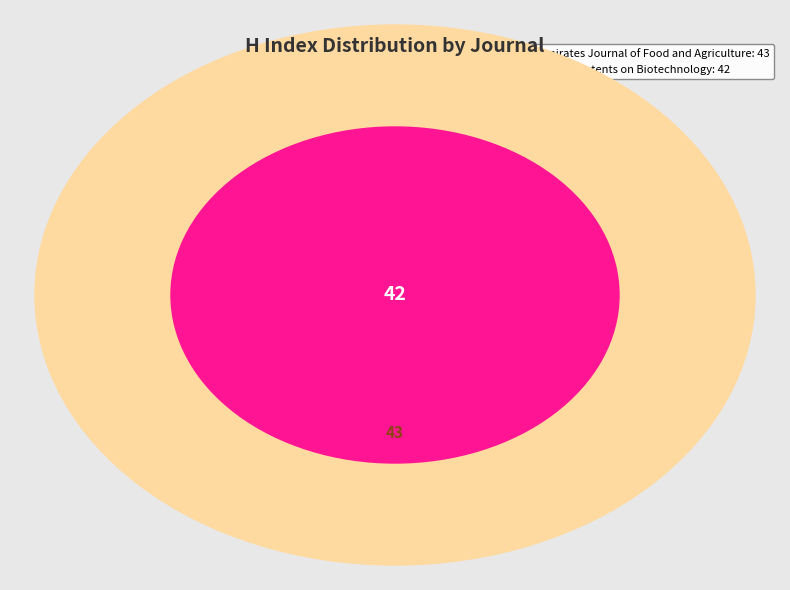

Is Emirates Journal of Food and Agriculture the majority of the pie?

Yes